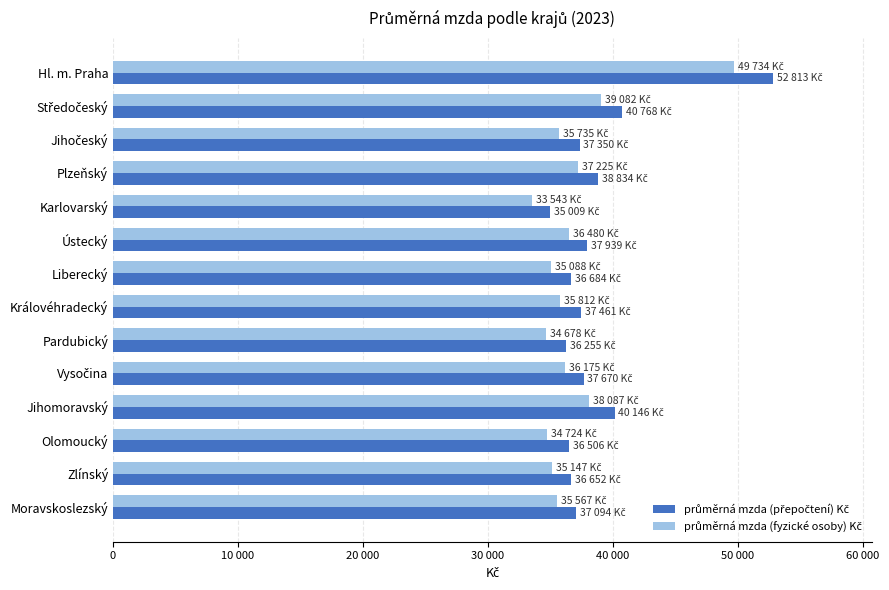

How many values in the průměrná mzda (přepočtení) Kč series are below 37461?

7